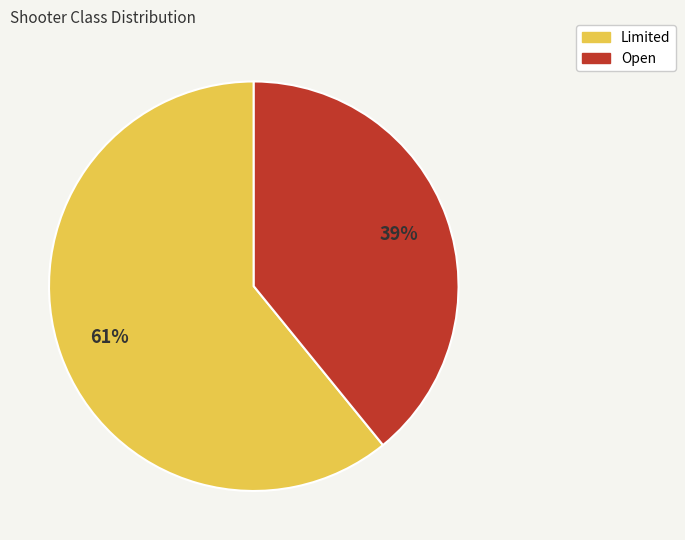

Rank the categories by value from lowest to highest.

Open, Limited